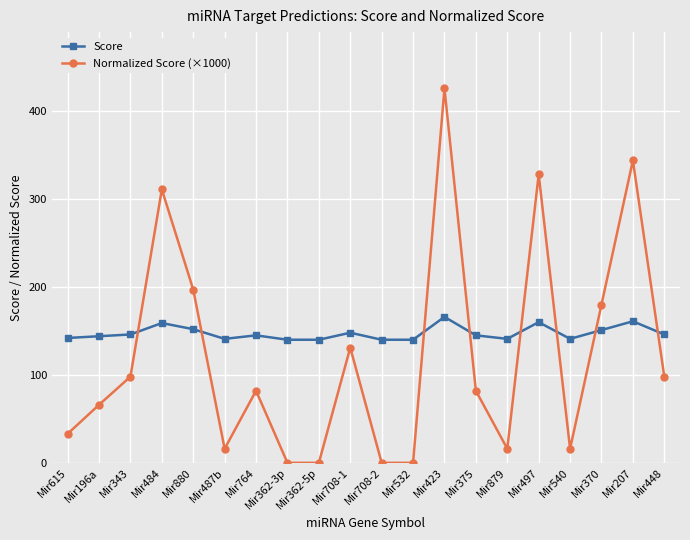

True or false: Normalized Score (×1000) has more than 0 points higher than both neighbors.

True